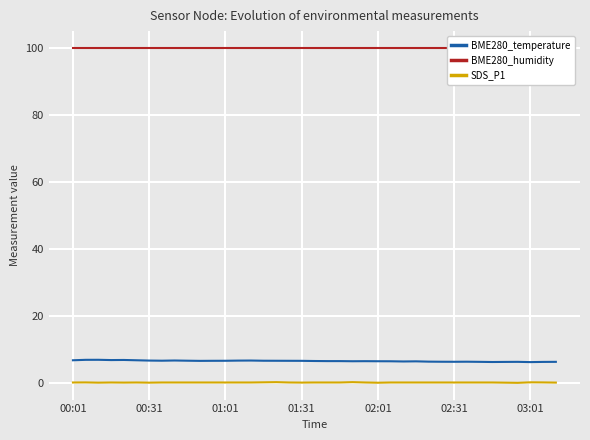

How many distinct data groups are displayed?

3